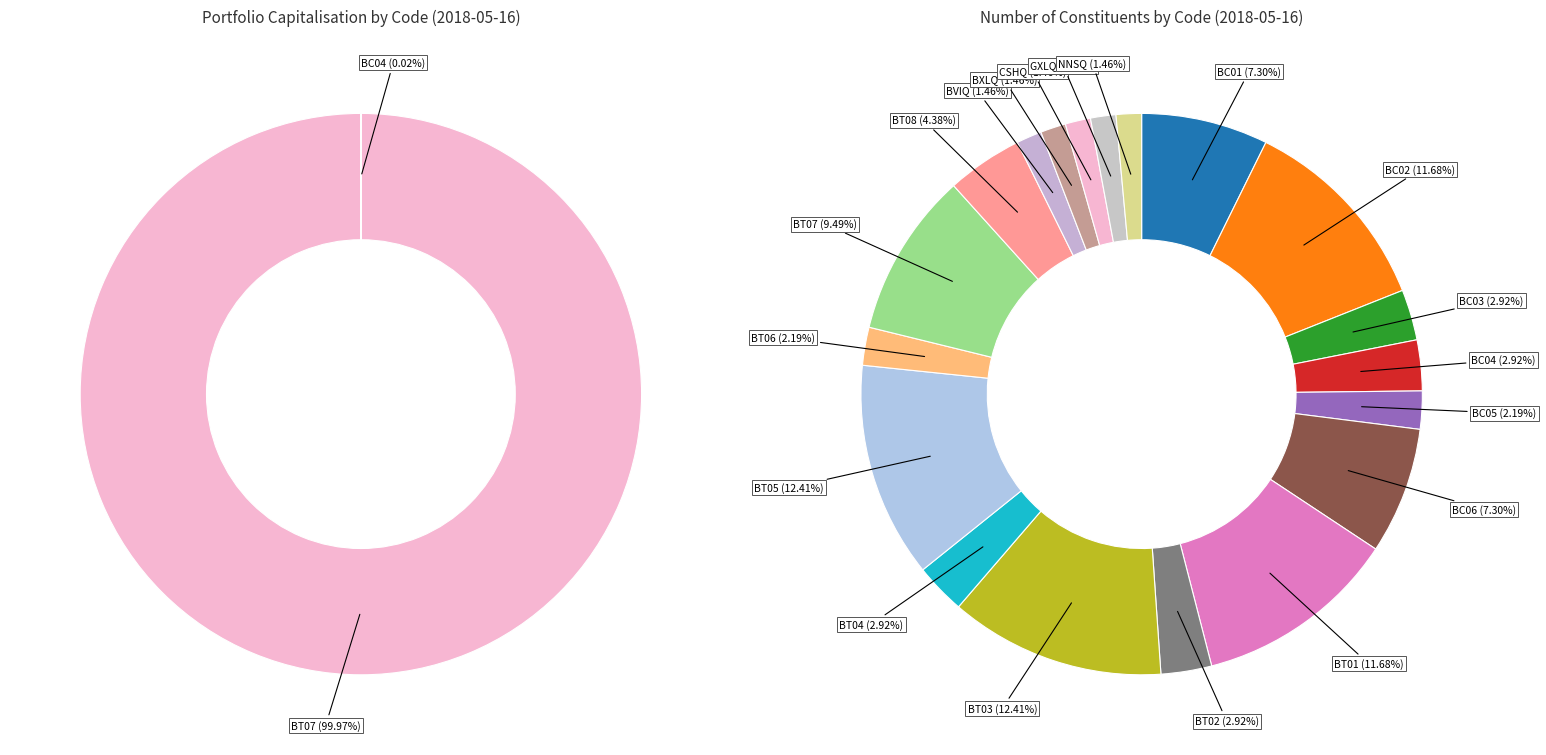

Is it true that BC02 is 1% of the pie?

False